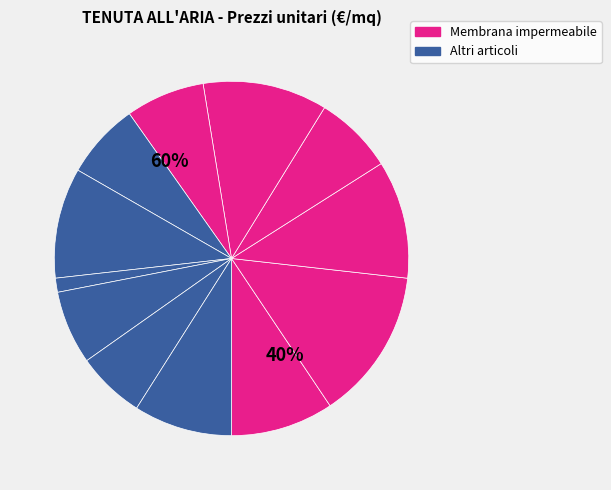

Is there a majority slice in this chart?

No